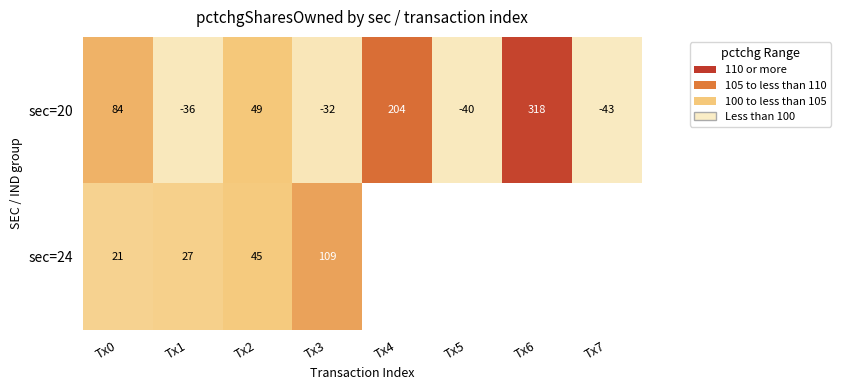

The sec=20 series shows -25 at Tx7. True or false?

False